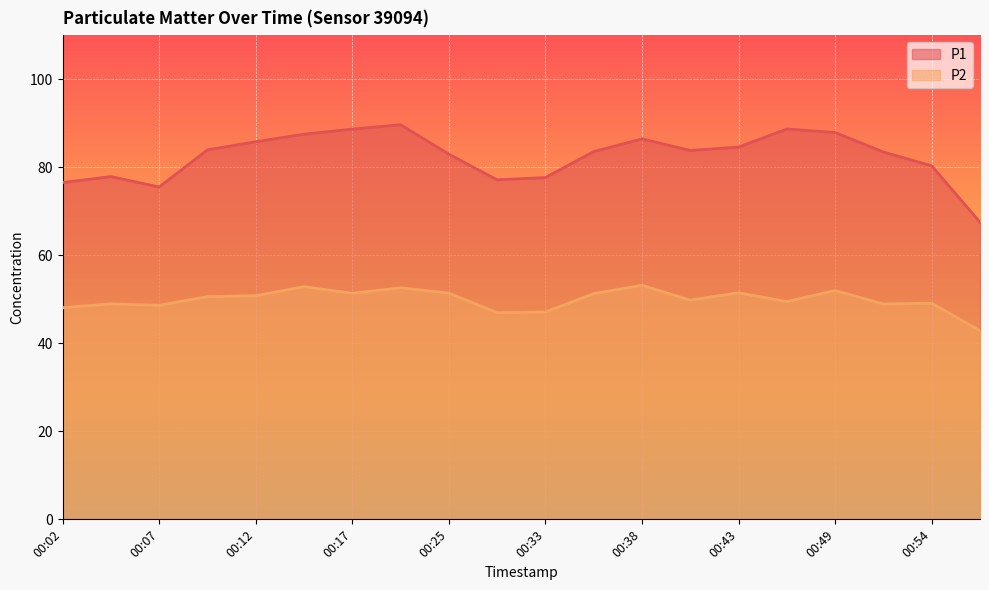

What is the difference between the P2 values at 00:56 and 00:38?

10.3